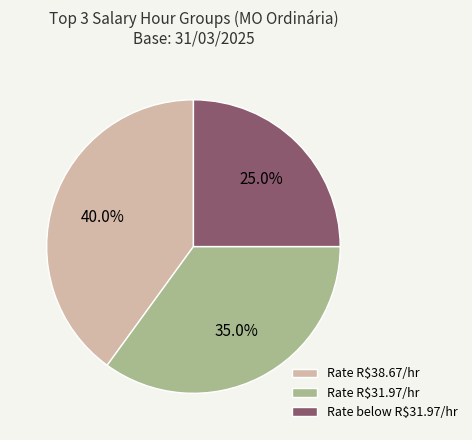

Which slice is the smallest?

Rate below R$31.97/hr